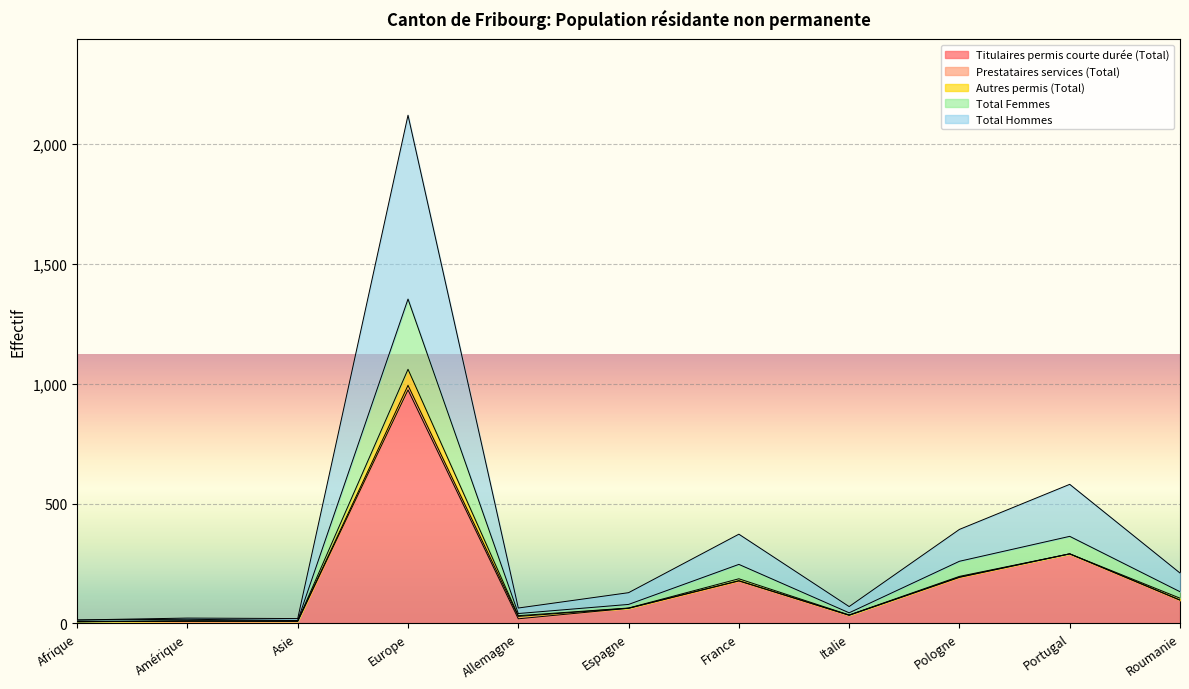

What is the sum of all Titulaires permis courte durée (Total) values?

1871